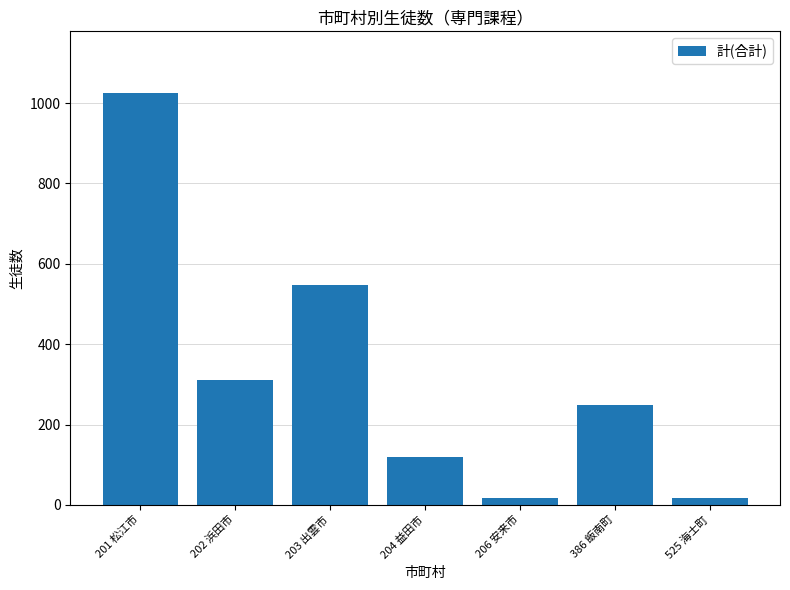

Which category has the highest value across all series?

201 松江市